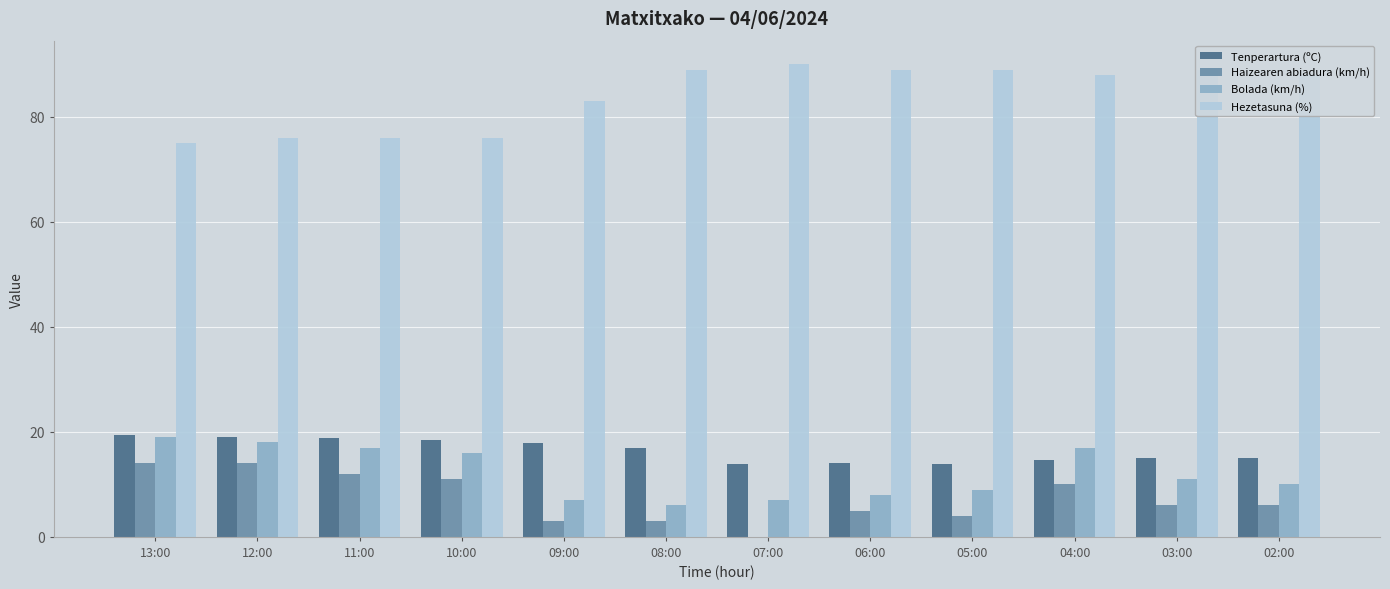

What is the sum of all Bolada (km/h) values?

145.0